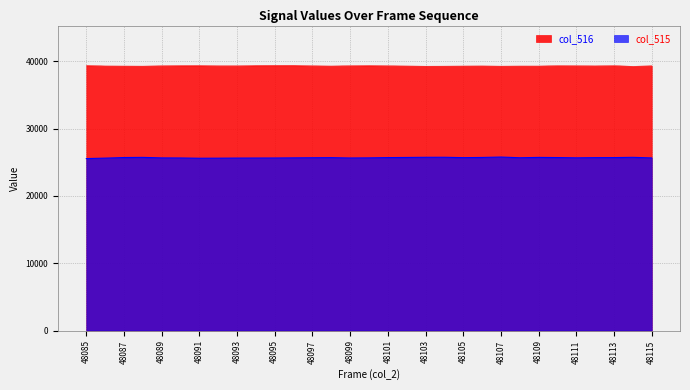

At which label does col_516 reach its minimum?

48114